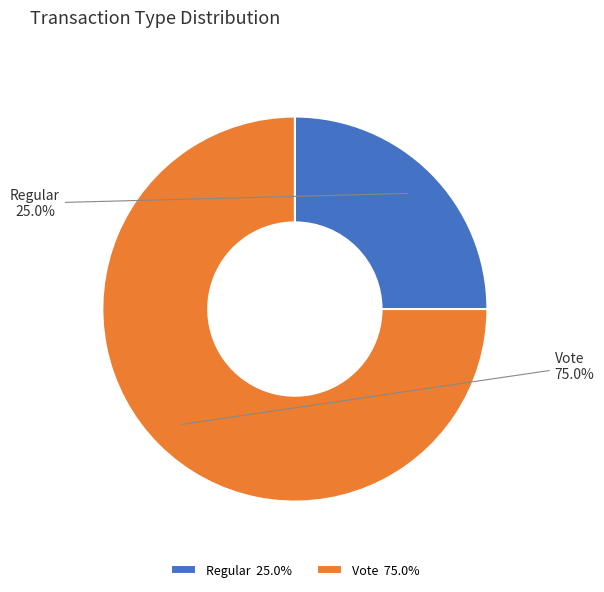

True or false: Regular accounts for 30% of the total.

False